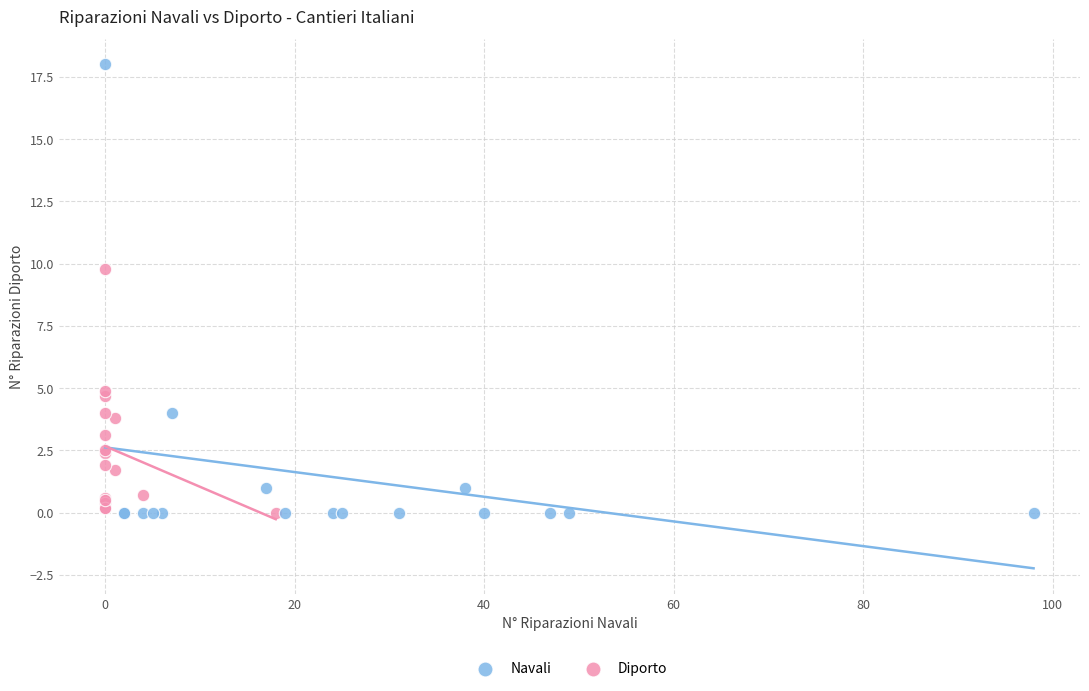

Which series contains the highest Y value?

Navali